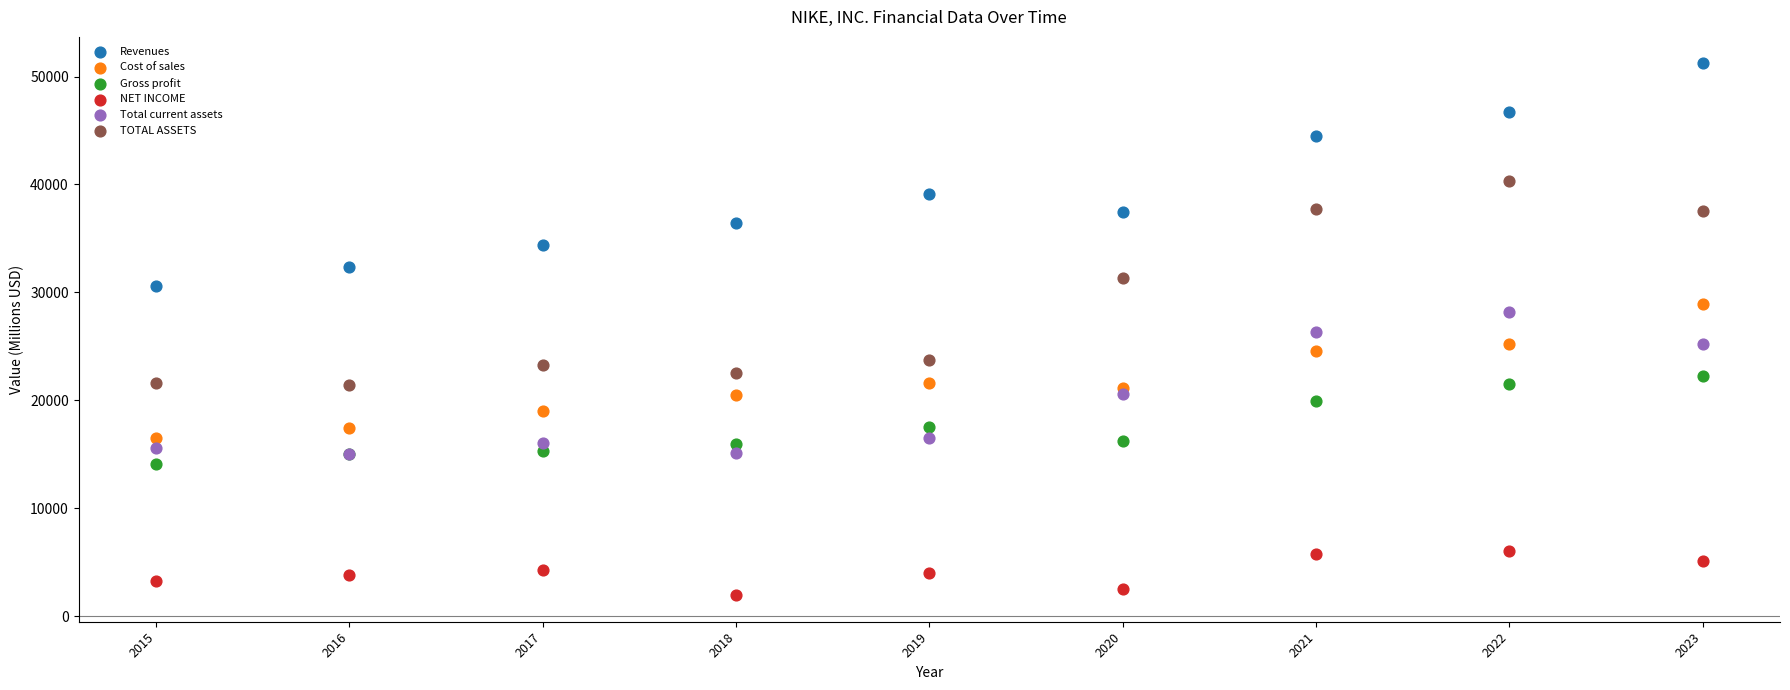

Which series reaches the minimum Y coordinate?

NET INCOME